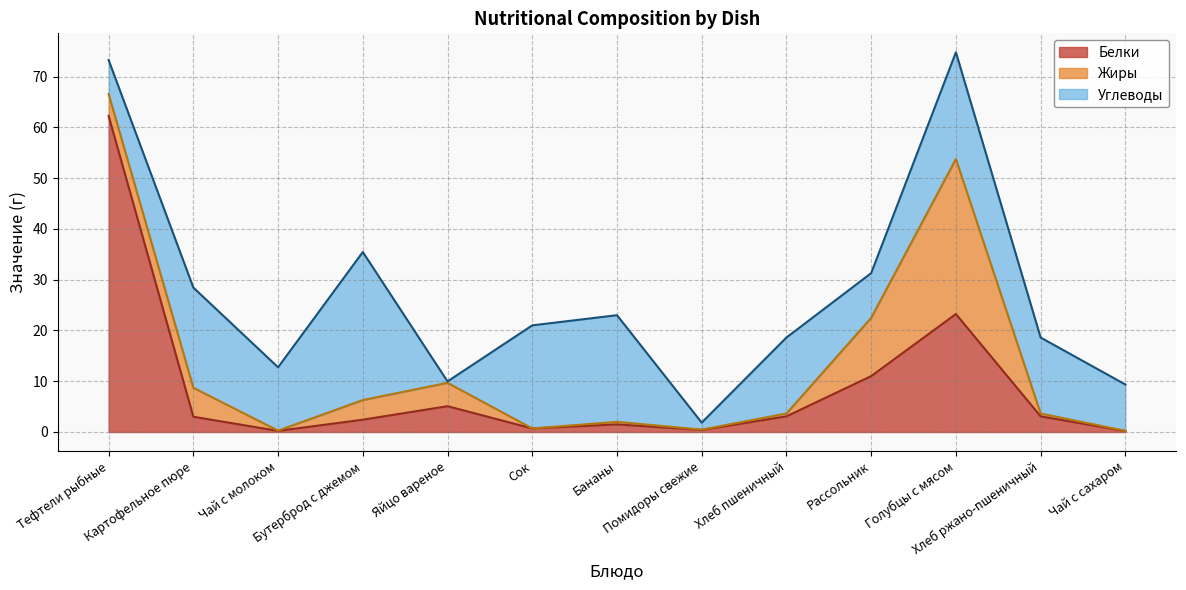

Rank the series at Голубцы с мясом from highest to lowest value.

Жиры, Белки, Углеводы